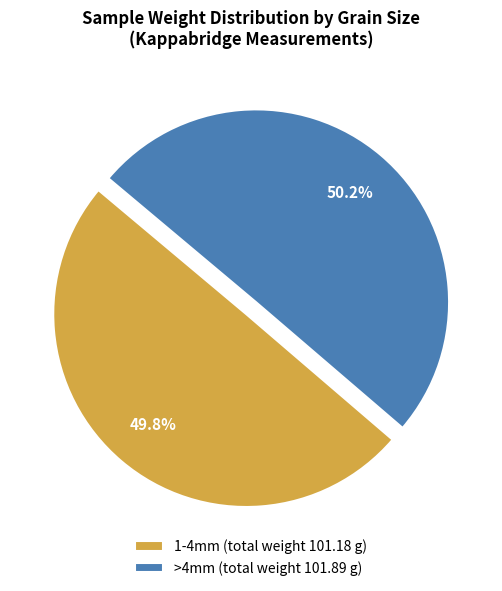

How much of the chart is everything except >4mm (total weight 101.89 g)?

49.8%